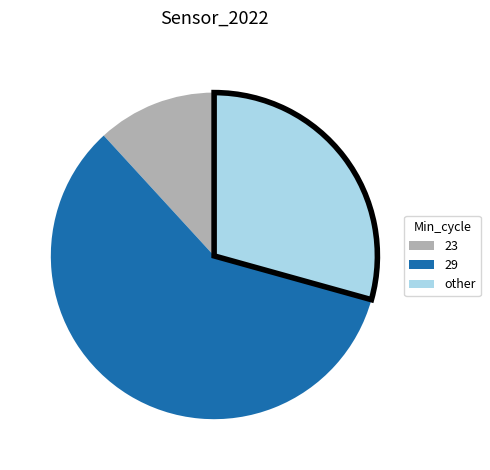

Does any single category account for the majority?

Yes